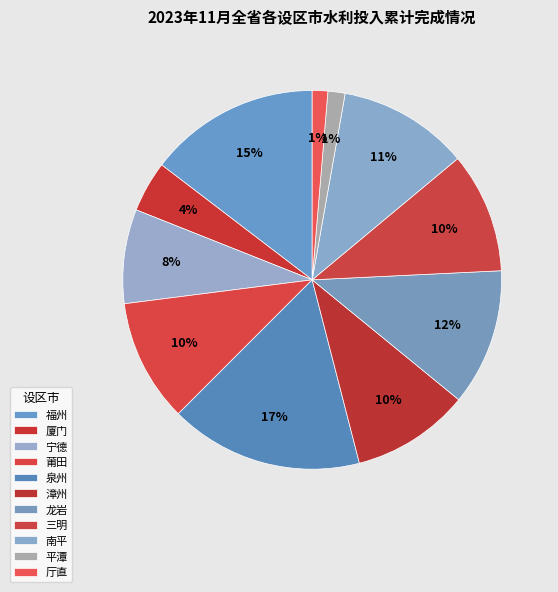

What is the change in value from 漳州 to 龙岩?

+8.6